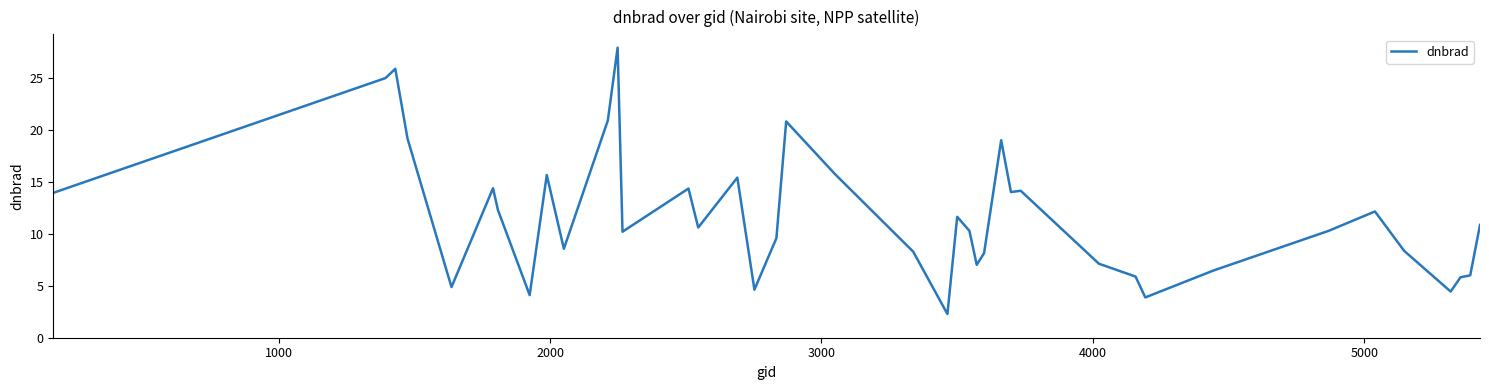

What is the maximum value shown in the chart?

27.9